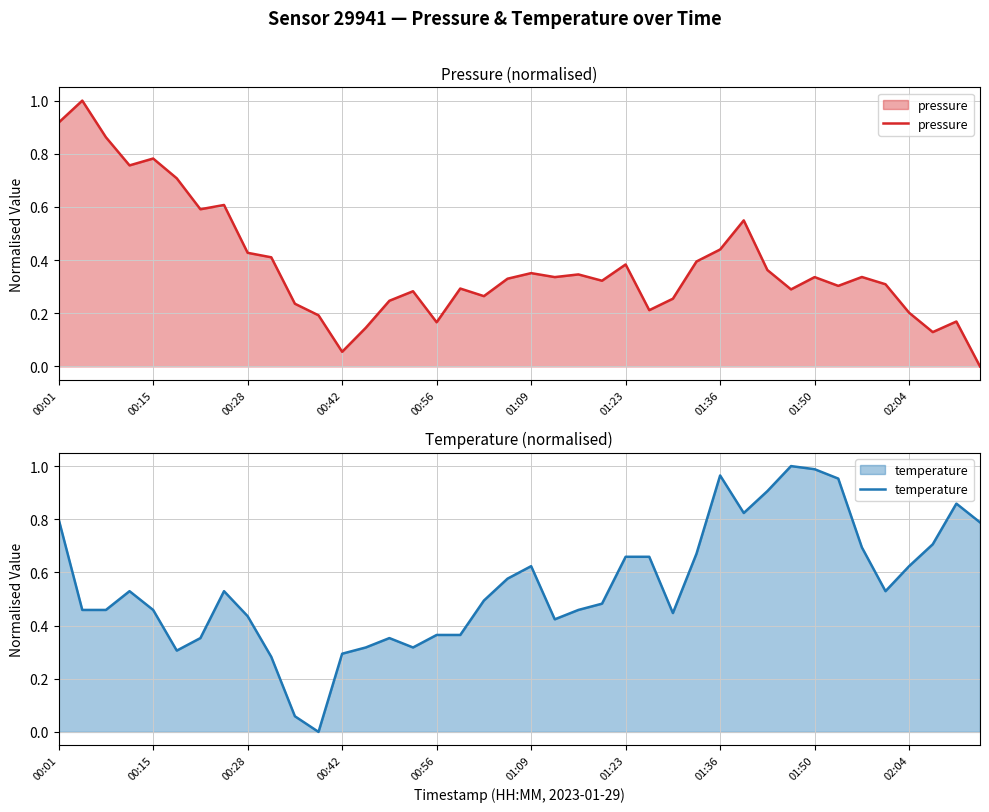

What is the sum of all temperature values?

22.0